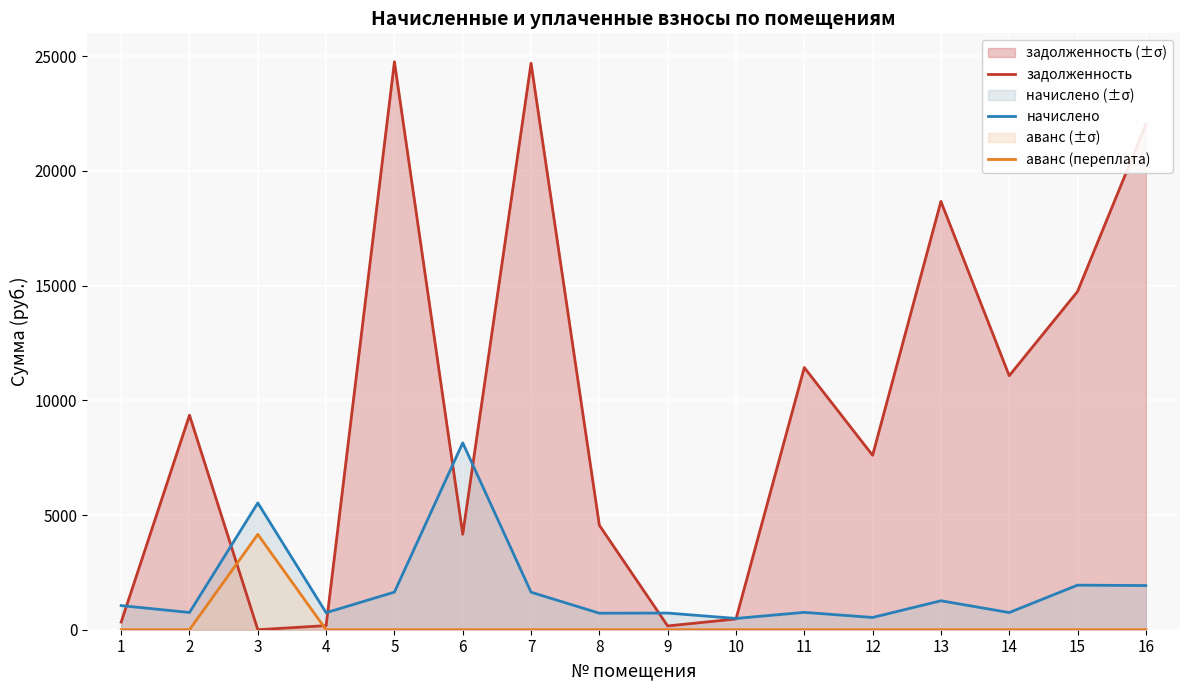

Reading right to left, transcribe all the data shown in this chart.

задолженность: 22021.7	14741.0	11070.4	18668.7	7601.2	11427.6	467.8	164.7	4551.6	24688.9	4158.8	24755.5	178.9	0.0	9350.6	333.3
начислено: 1925.5	1942.5	748.4	1262.1	534.1	757.0	491.6	726.3	719.5	1635.3	8143.0	1639.8	741.6	5525.6	751.8	1051.2
аванс (переплата): 0.0	0.0	0.0	0.0	0.0	0.0	0.0	0.0	0.0	0.0	0.0	0.0	0.0	4156.2	0.0	0.0